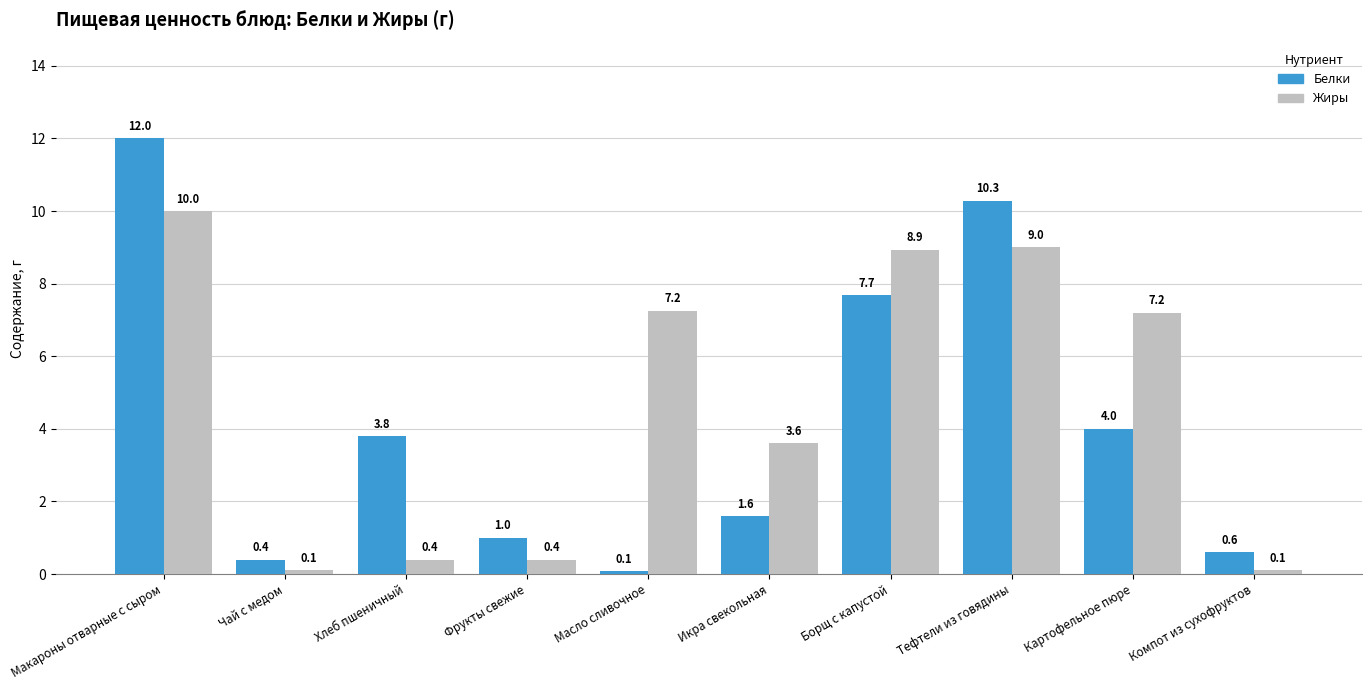

What is the lowest value of the Белки series?

0.1